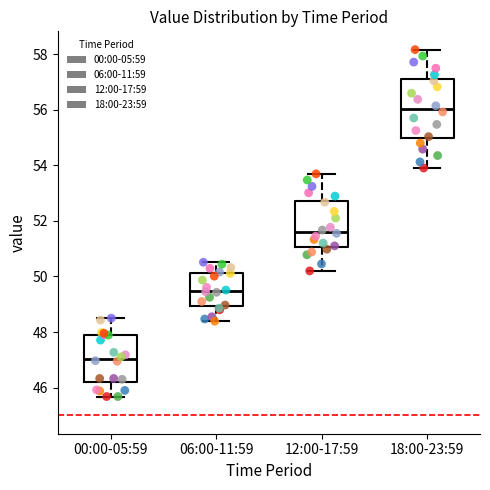

Where is the upper edge of the box for 18:00-23:59 on the y-axis? The values are not printed on the chart, so give them approximately, as read against the axis.

57.0